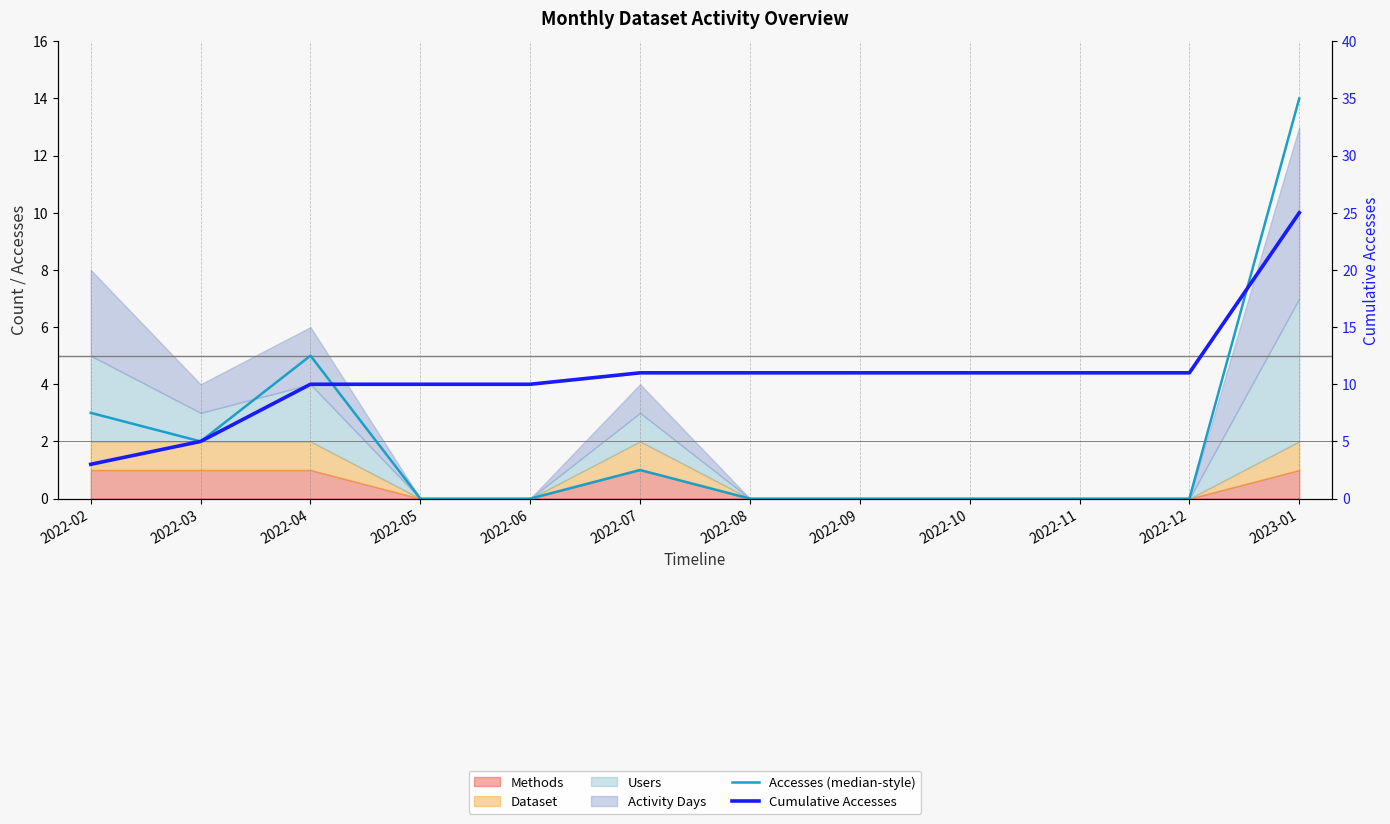

What is the difference between the maximum and second lowest values in the Cumulative Accesses series?

20